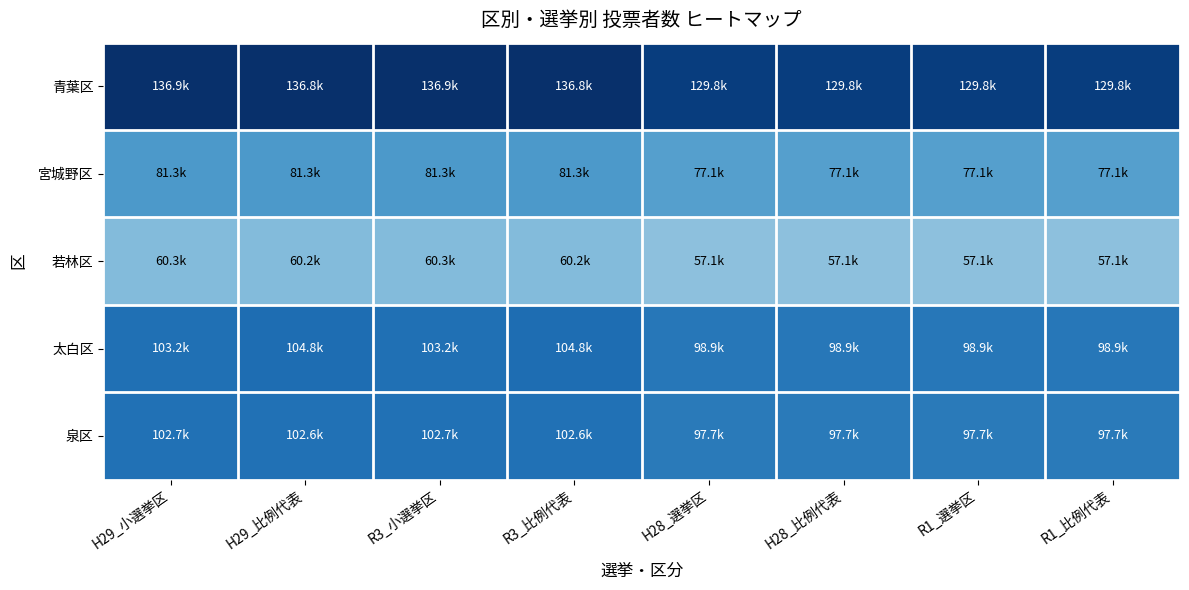

What is the difference between the highest and lowest values at R3_小選挙区?

0.6